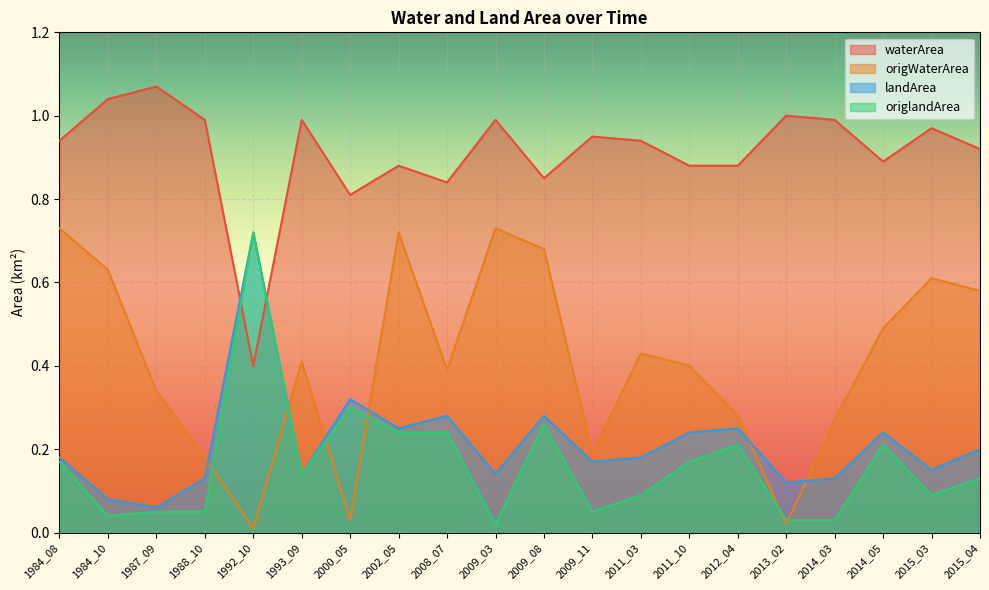

Reading left to right, extract all data points from this chart.

waterArea: 0.9	1.0	1.1	1.0	0.4	1.0	0.8	0.9	0.8	1.0	0.8	0.9	0.9	0.9	0.9	1.0	1.0	0.9	1.0	0.9
origWaterArea: 0.7	0.6	0.3	0.2	0.0	0.4	0.0	0.7	0.4	0.7	0.7	0.2	0.4	0.4	0.3	0.0	0.3	0.5	0.6	0.6
landArea: 0.2	0.1	0.1	0.1	0.7	0.1	0.3	0.2	0.3	0.1	0.3	0.2	0.2	0.2	0.2	0.1	0.1	0.2	0.1	0.2
origlandArea: 0.2	0.0	0.1	0.1	0.7	0.1	0.3	0.2	0.2	0.0	0.3	0.1	0.1	0.2	0.2	0.0	0.0	0.2	0.1	0.1